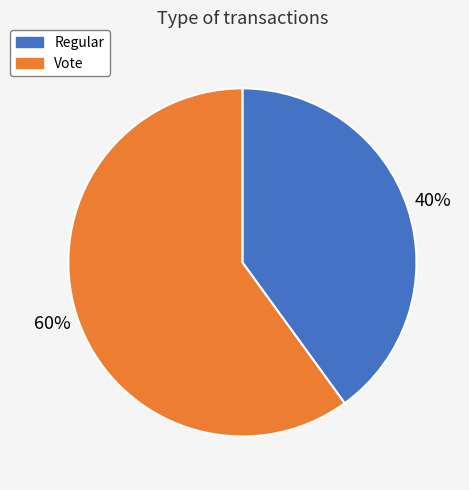

What is the smallest slice in the pie chart?

Regular